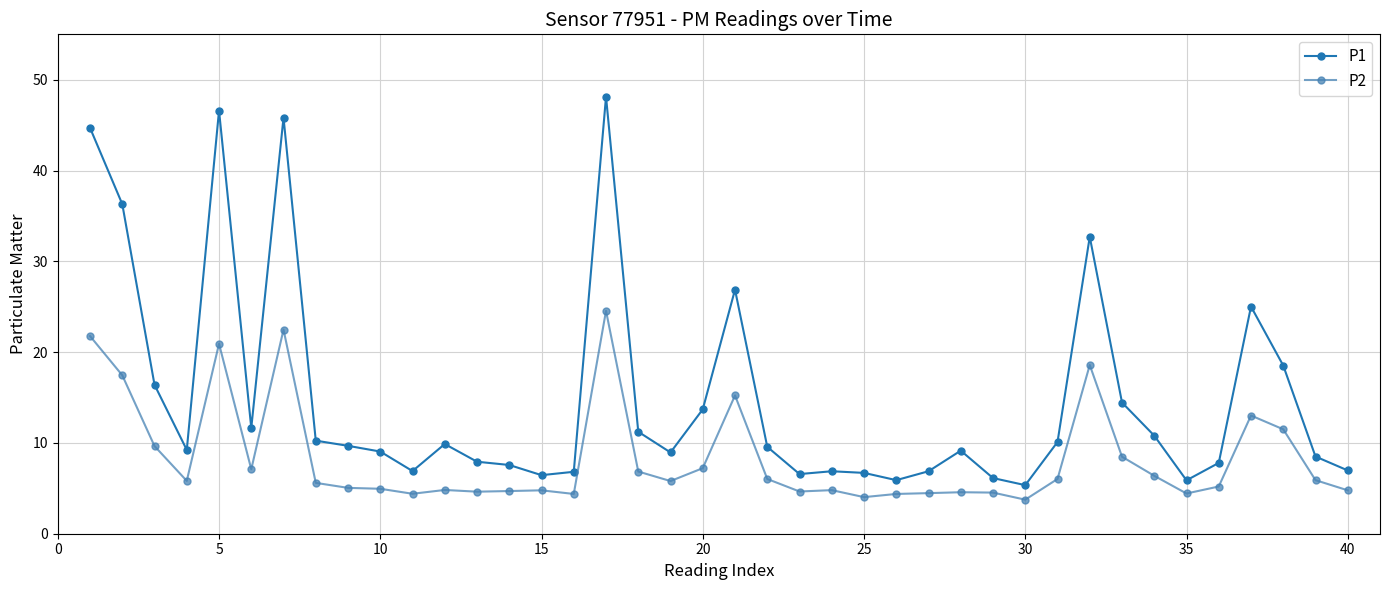

What is the value of the P2 point at the 29th from the left?

4.5